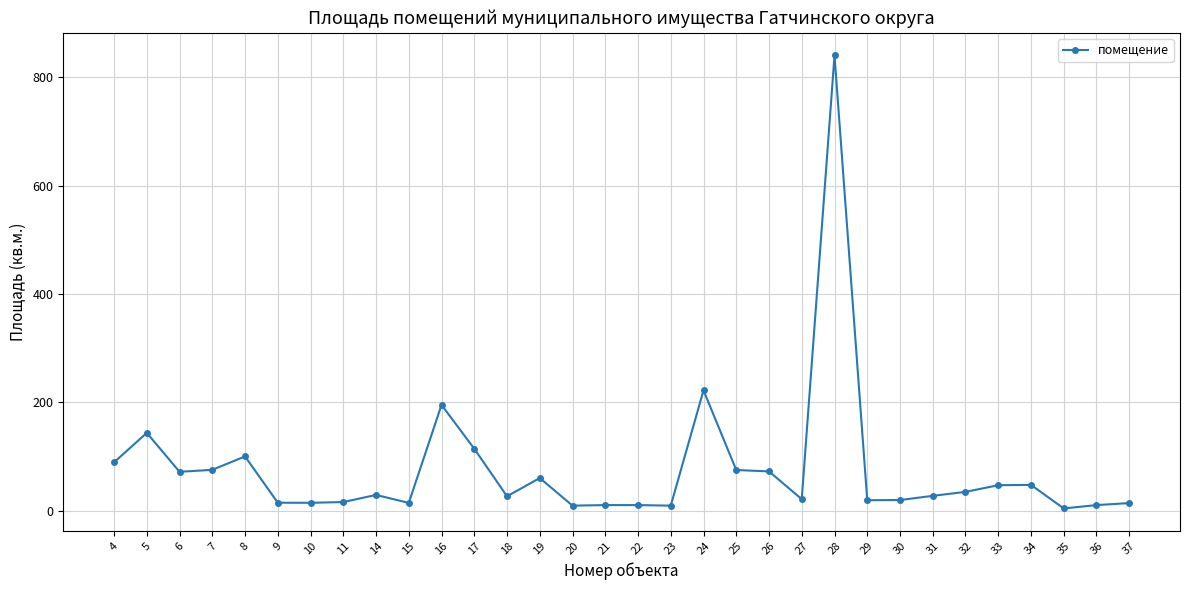

At which category does the chart reach its peak across all series?

28